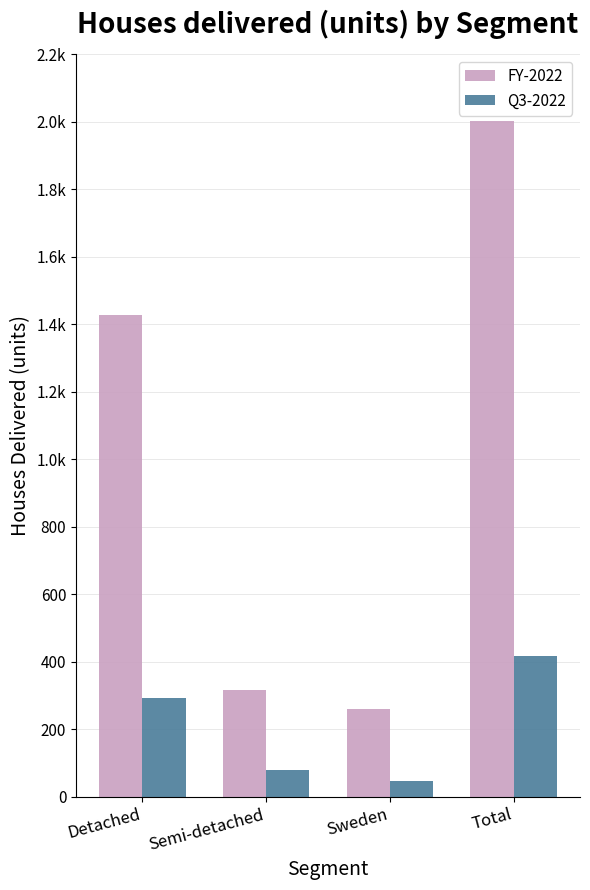

What are all the series names shown in the legend?

FY-2022, Q3-2022